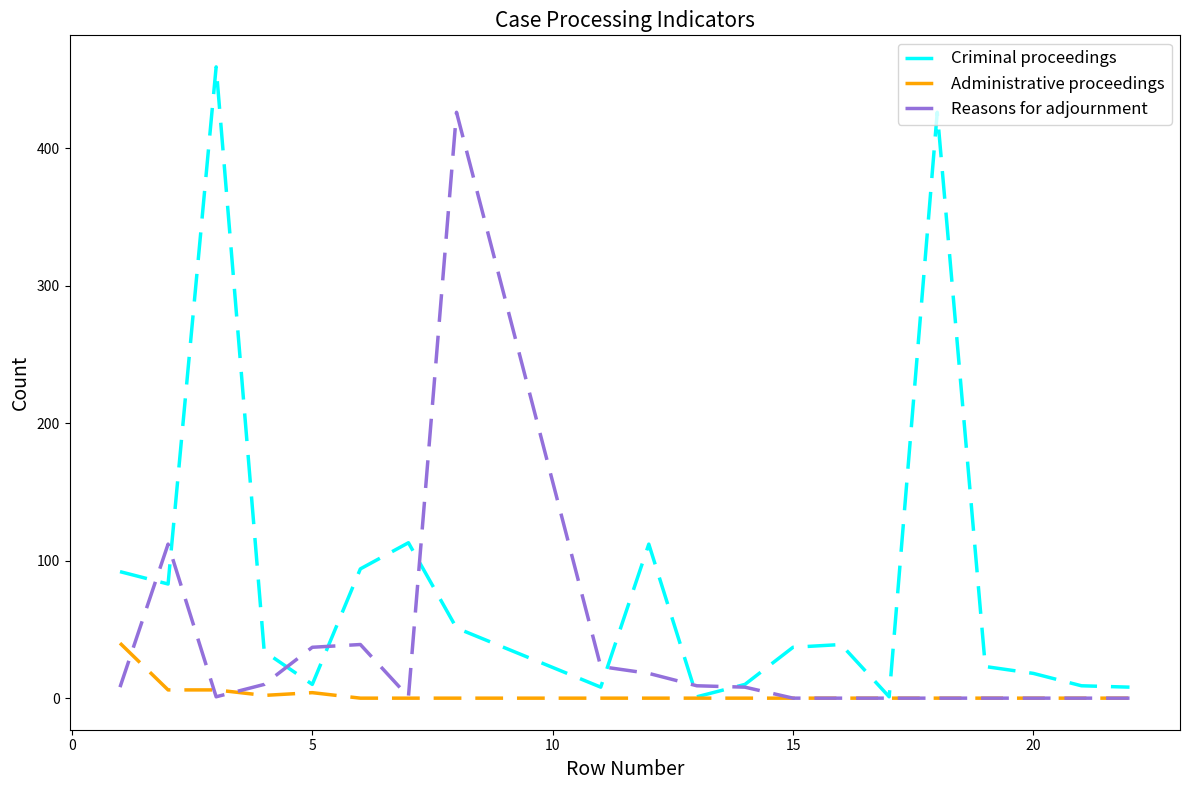

Which series has the largest range (max minus min)?

Criminal proceedings